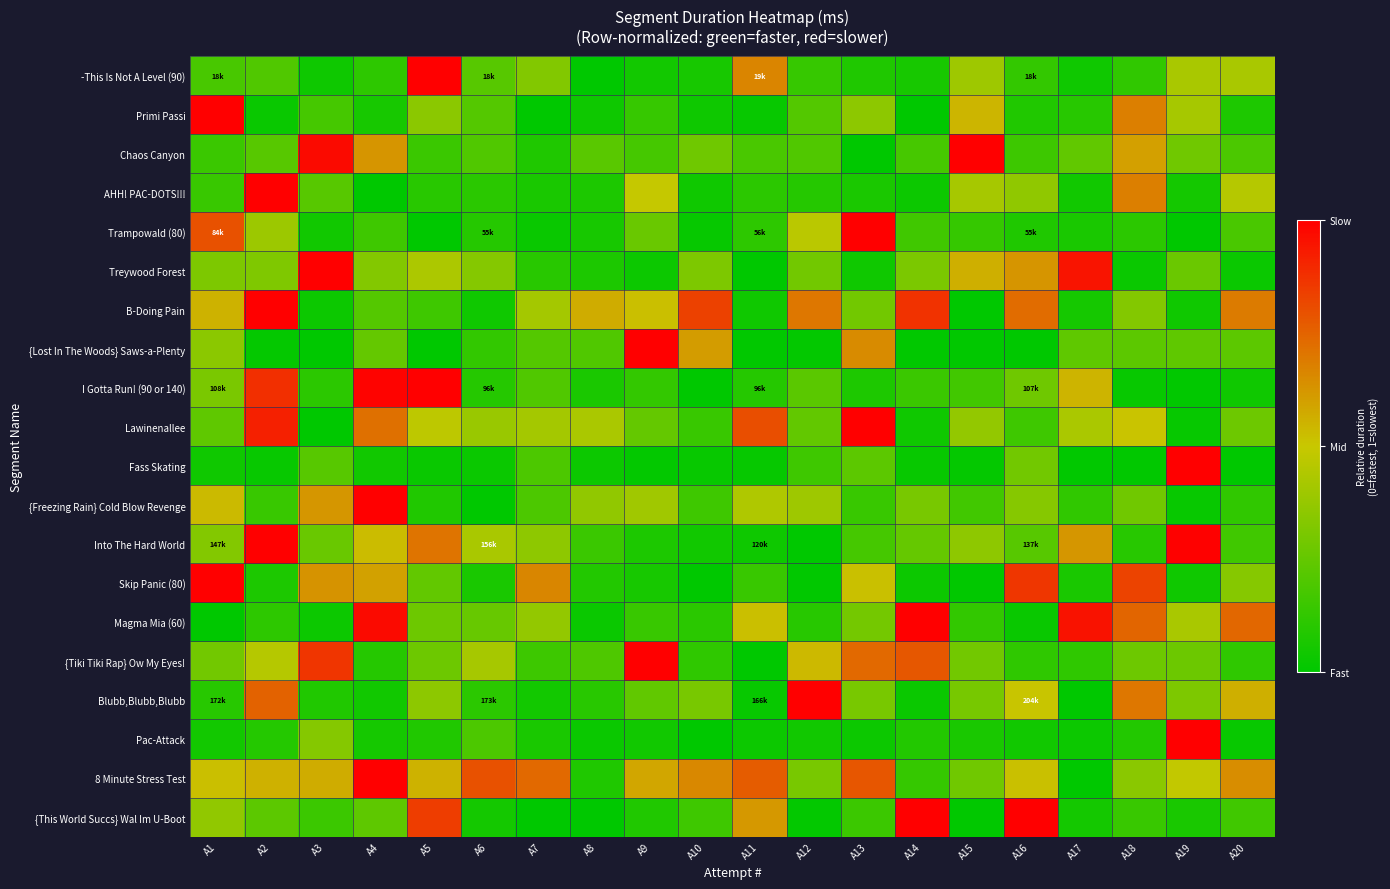

Reading left to right, list all the values displayed in this chart.

-This Is Not A Level (90): A1=0.2	A2=0.2	A3=0.0	A4=0.1	A5=1.0	A6=0.2	A7=0.3	A8=0.0	A9=0.0	A10=0.1	A11=0.7	A12=0.1	A13=0.1	A14=0.1	A15=0.4	A16=0.1	A17=0.0	A18=0.1	A19=0.4	A20=0.4
Primi Passi: A1=1.0	A2=0.0	A3=0.2	A4=0.1	A5=0.3	A6=0.2	A7=0.0	A8=0.0	A9=0.1	A10=0.0	A11=0.0	A12=0.2	A13=0.4	A14=0.0	A15=0.5	A16=0.1	A17=0.1	A18=0.7	A19=0.4	A20=0.1
Chaos Canyon: A1=0.1	A2=0.2	A3=1.0	A4=0.6	A5=0.1	A6=0.2	A7=0.1	A8=0.2	A9=0.2	A10=0.3	A11=0.2	A12=0.2	A13=0.0	A14=0.2	A15=1.0	A16=0.2	A17=0.2	A18=0.6	A19=0.3	A20=0.2
AHH! PAC-DOTS!!!: A1=0.1	A2=1.0	A3=0.2	A4=0.0	A5=0.1	A6=0.1	A7=0.1	A8=0.1	A9=0.5	A10=0.0	A11=0.1	A12=0.1	A13=0.1	A14=0.0	A15=0.4	A16=0.4	A17=0.0	A18=0.7	A19=0.1	A20=0.5
Trampowald (80): A1=0.8	A2=0.4	A3=0.0	A4=0.2	A5=0.0	A6=0.1	A7=0.0	A8=0.1	A9=0.3	A10=0.0	A11=0.1	A12=0.5	A13=1.0	A14=0.2	A15=0.1	A16=0.1	A17=0.1	A18=0.1	A19=0.0	A20=0.2
Treywood Forest: A1=0.3	A2=0.3	A3=1.0	A4=0.3	A5=0.4	A6=0.3	A7=0.1	A8=0.1	A9=0.0	A10=0.3	A11=0.0	A12=0.3	A13=0.0	A14=0.3	A15=0.6	A16=0.6	A17=0.9	A18=0.0	A19=0.3	A20=0.0
B-Doing Pain: A1=0.6	A2=1.0	A3=0.0	A4=0.2	A5=0.2	A6=0.0	A7=0.4	A8=0.6	A9=0.5	A10=0.8	A11=0.0	A12=0.7	A13=0.3	A14=0.9	A15=0.0	A16=0.7	A17=0.1	A18=0.3	A19=0.0	A20=0.7
{Lost In The Woods} Saws-a-Plenty: A1=0.3	A2=0.0	A3=0.0	A4=0.3	A5=0.0	A6=0.1	A7=0.2	A8=0.2	A9=1.0	A10=0.6	A11=0.0	A12=0.0	A13=0.7	A14=0.0	A15=0.0	A16=0.0	A17=0.2	A18=0.2	A19=0.2	A20=0.2
I Gotta Run! (90 or 140): A1=0.3	A2=0.9	A3=0.1	A4=1.0	A5=1.0	A6=0.1	A7=0.2	A8=0.1	A9=0.1	A10=0.0	A11=0.1	A12=0.2	A13=0.1	A14=0.1	A15=0.2	A16=0.3	A17=0.5	A18=0.0	A19=0.0	A20=0.0
Lawinenallee: A1=0.2	A2=0.9	A3=0.0	A4=0.7	A5=0.5	A6=0.4	A7=0.4	A8=0.4	A9=0.3	A10=0.1	A11=0.8	A12=0.2	A13=1.0	A14=0.0	A15=0.4	A16=0.2	A17=0.4	A18=0.5	A19=0.0	A20=0.3
Fass Skating: A1=0.0	A2=0.0	A3=0.2	A4=0.0	A5=0.0	A6=0.0	A7=0.2	A8=0.0	A9=0.0	A10=0.0	A11=0.0	A12=0.2	A13=0.2	A14=0.0	A15=0.0	A16=0.3	A17=0.0	A18=0.0	A19=1.0	A20=0.0
{Freezing Rain} Cold Blow Revenge: A1=0.5	A2=0.1	A3=0.6	A4=1.0	A5=0.1	A6=0.0	A7=0.2	A8=0.4	A9=0.4	A10=0.2	A11=0.4	A12=0.4	A13=0.1	A14=0.3	A15=0.2	A16=0.3	A17=0.1	A18=0.3	A19=0.0	A20=0.1
Into The Hard World: A1=0.3	A2=1.0	A3=0.3	A4=0.5	A5=0.7	A6=0.4	A7=0.4	A8=0.1	A9=0.1	A10=0.0	A11=0.0	A12=0.0	A13=0.2	A14=0.3	A15=0.4	A16=0.2	A17=0.6	A18=0.1	A19=1.0	A20=0.2
Skip Panic (80): A1=1.0	A2=0.1	A3=0.6	A4=0.6	A5=0.2	A6=0.1	A7=0.7	A8=0.1	A9=0.1	A10=0.0	A11=0.1	A12=0.0	A13=0.5	A14=0.0	A15=0.0	A16=0.9	A17=0.1	A18=0.8	A19=0.0	A20=0.3
Magma Mia (60): A1=0.0	A2=0.1	A3=0.0	A4=1.0	A5=0.3	A6=0.3	A7=0.4	A8=0.0	A9=0.1	A10=0.1	A11=0.5	A12=0.1	A13=0.3	A14=1.0	A15=0.1	A16=0.0	A17=0.9	A18=0.7	A19=0.4	A20=0.7
{Tiki Tiki Rap} Ow My Eyes!: A1=0.3	A2=0.5	A3=0.9	A4=0.1	A5=0.3	A6=0.4	A7=0.2	A8=0.2	A9=1.0	A10=0.1	A11=0.0	A12=0.5	A13=0.7	A14=0.8	A15=0.3	A16=0.1	A17=0.1	A18=0.3	A19=0.3	A20=0.1
Blubb,Blubb,Blubb: A1=0.1	A2=0.8	A3=0.1	A4=0.0	A5=0.4	A6=0.1	A7=0.0	A8=0.1	A9=0.2	A10=0.3	A11=0.0	A12=1.0	A13=0.3	A14=0.0	A15=0.3	A16=0.5	A17=0.0	A18=0.7	A19=0.3	A20=0.6
Pac-Attack: A1=0.0	A2=0.1	A3=0.3	A4=0.1	A5=0.1	A6=0.2	A7=0.1	A8=0.0	A9=0.0	A10=0.0	A11=0.0	A12=0.0	A13=0.0	A14=0.1	A15=0.1	A16=0.0	A17=0.0	A18=0.1	A19=1.0	A20=0.0
8 Minute Stress Test: A1=0.5	A2=0.6	A3=0.6	A4=1.0	A5=0.6	A6=0.8	A7=0.7	A8=0.1	A9=0.6	A10=0.7	A11=0.8	A12=0.3	A13=0.8	A14=0.1	A15=0.3	A16=0.5	A17=0.0	A18=0.3	A19=0.5	A20=0.6
{This World Succs} Wal Im U-Boot: A1=0.4	A2=0.2	A3=0.2	A4=0.2	A5=0.8	A6=0.1	A7=0.0	A8=0.0	A9=0.1	A10=0.2	A11=0.6	A12=0.0	A13=0.2	A14=1.0	A15=0.0	A16=1.0	A17=0.1	A18=0.1	A19=0.1	A20=0.2